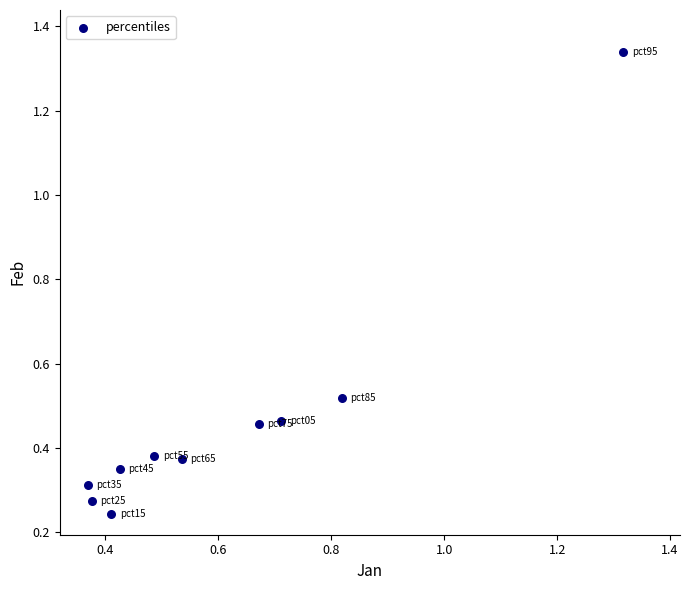

What is the range of Y values (max minus min)?

1.1